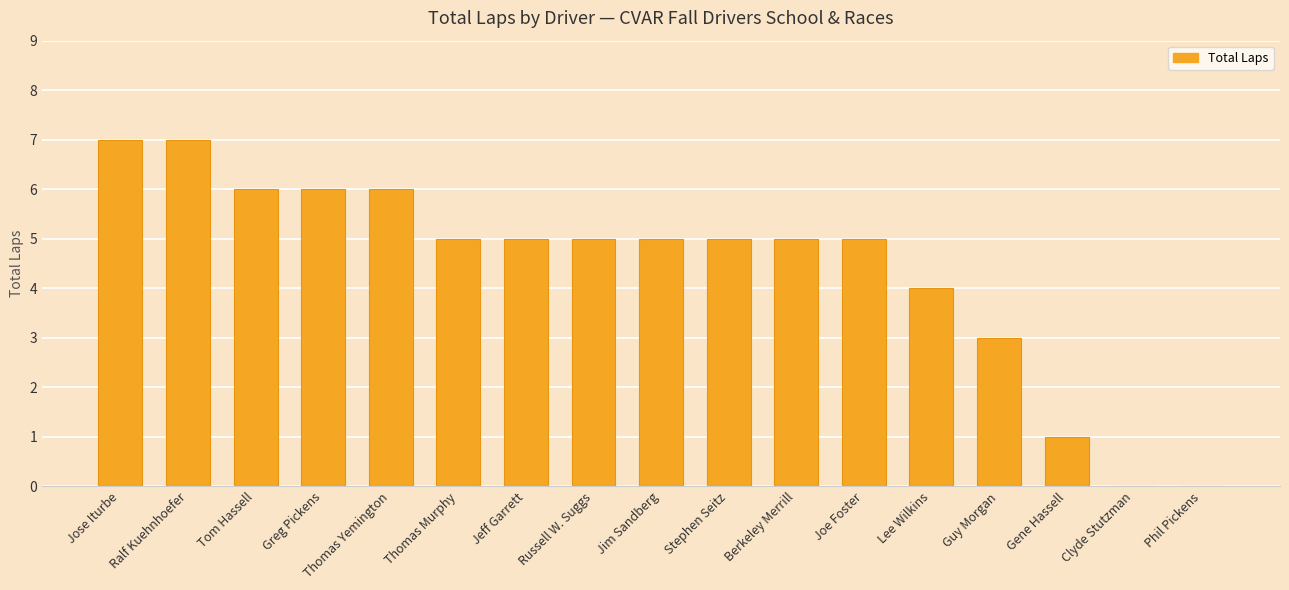

What is the change in value from Guy Morgan to Gene Hassell?

-2